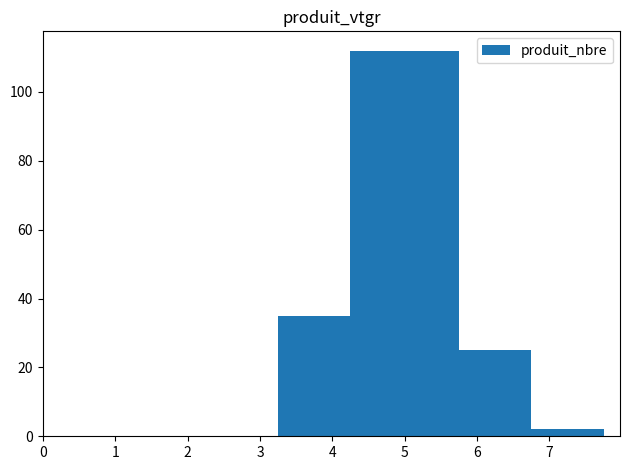

How many bars are there in total?

4